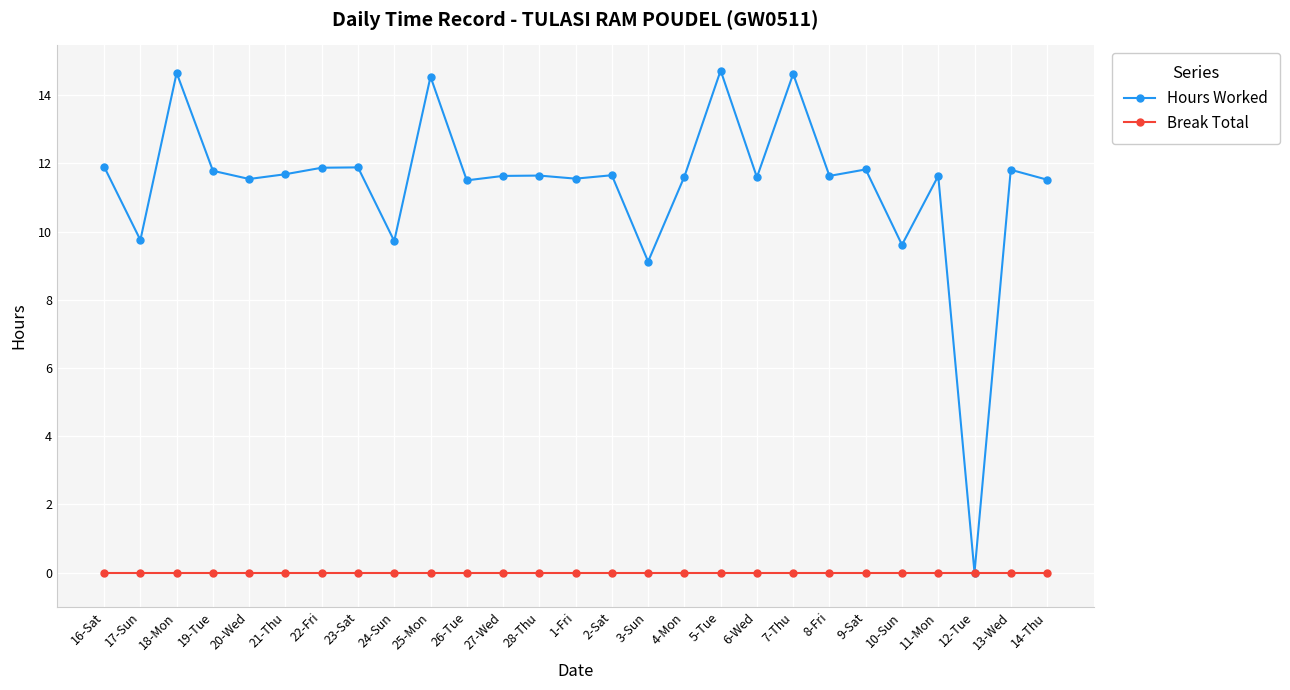

How many data points does each series have?

27